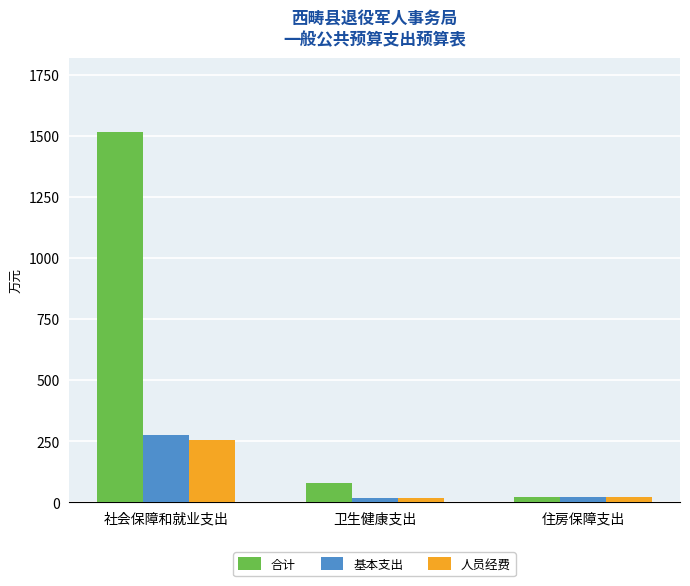

What position from the right is 社会保障和就业支出?

3